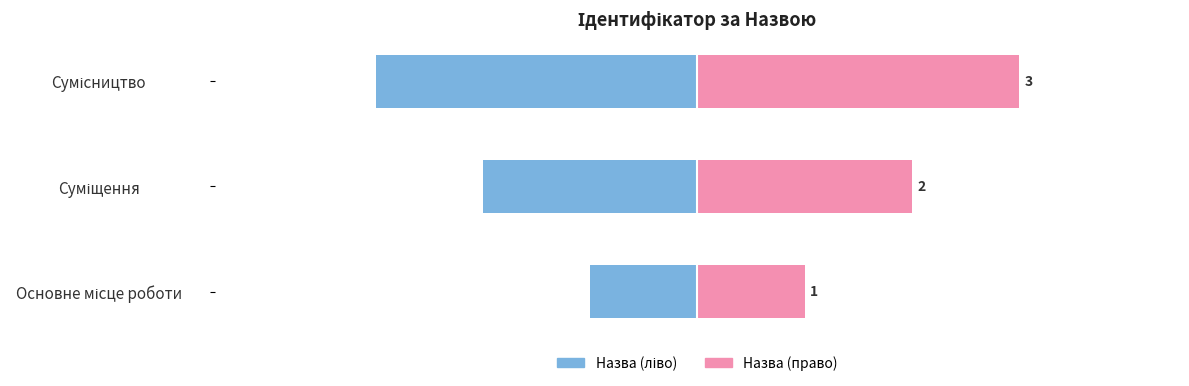

At how many categories does at least one series exceed 0?

3